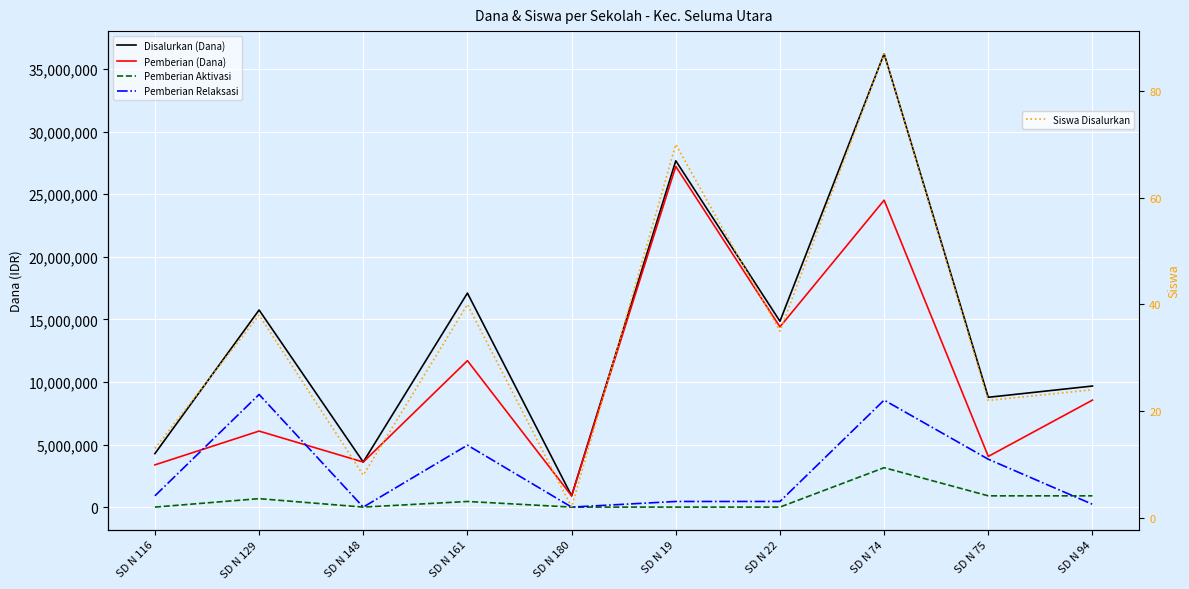

Which series changed the most between SD N 116 and SD N 161?

Disalurkan (Dana)